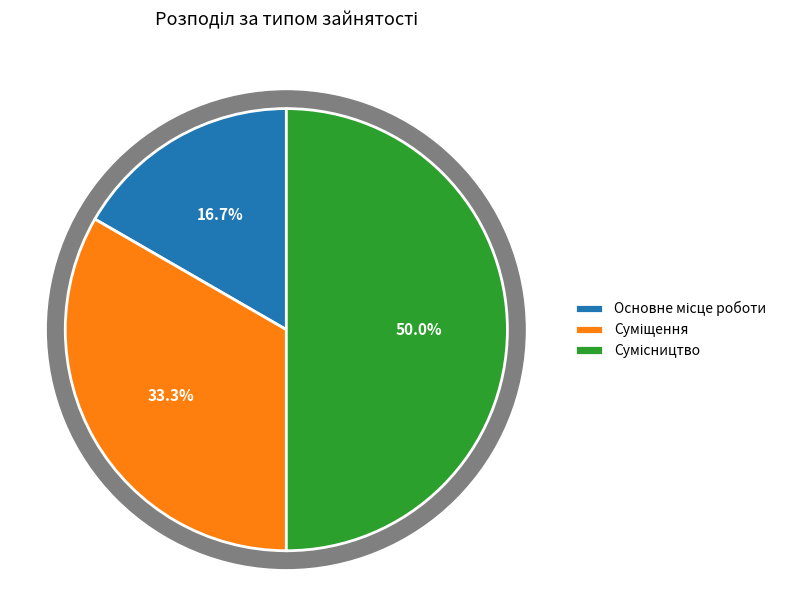

To the nearest percent, what is the difference between the Основне місце роботи and Сумісництво slice percentages?

33%